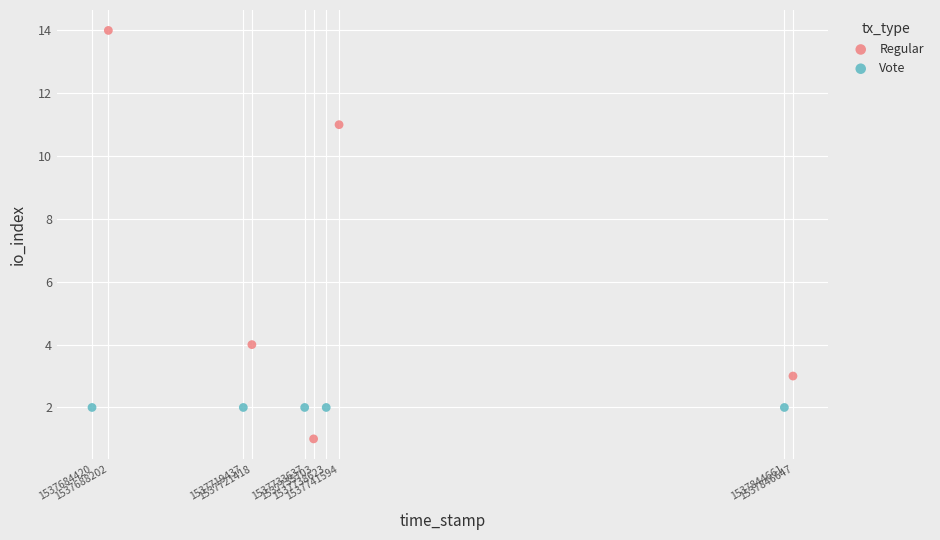

Which series contains the lowest Y value?

Regular